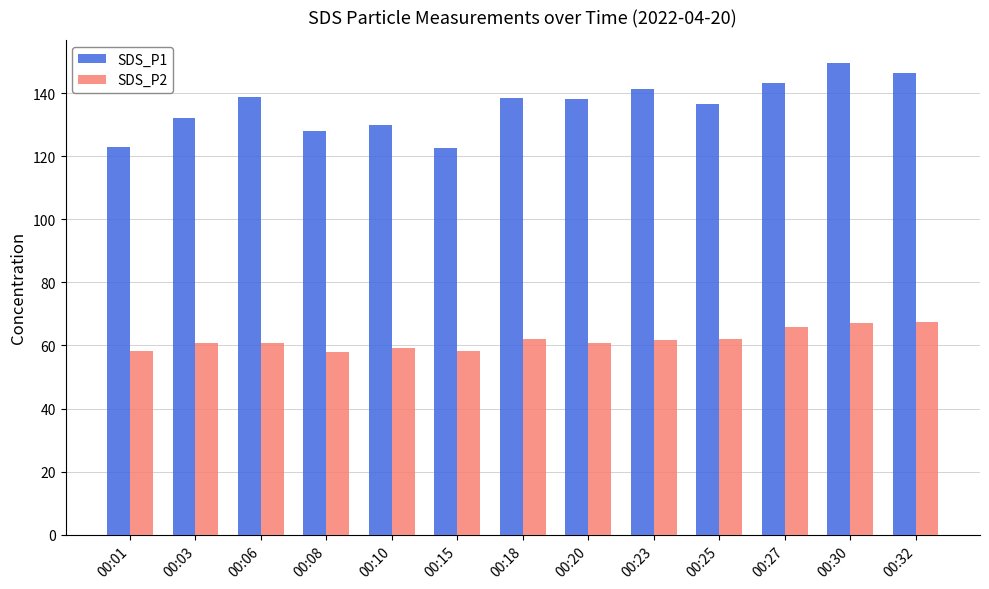

List the series in order of their overall mean, lowest first.

SDS_P2, SDS_P1